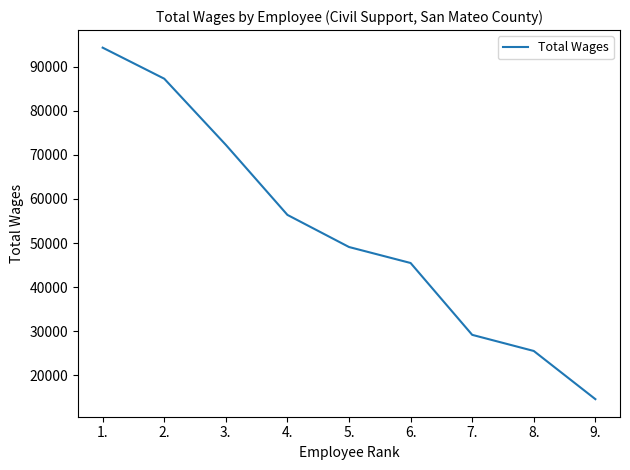

At which label does the data first exceed 49100?

1.